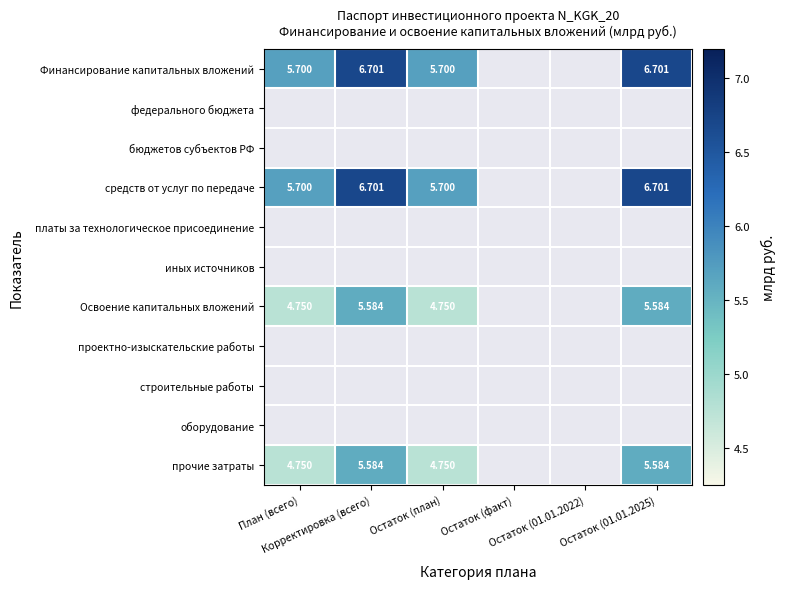

At how many categories does at least one series exceed 4?

4